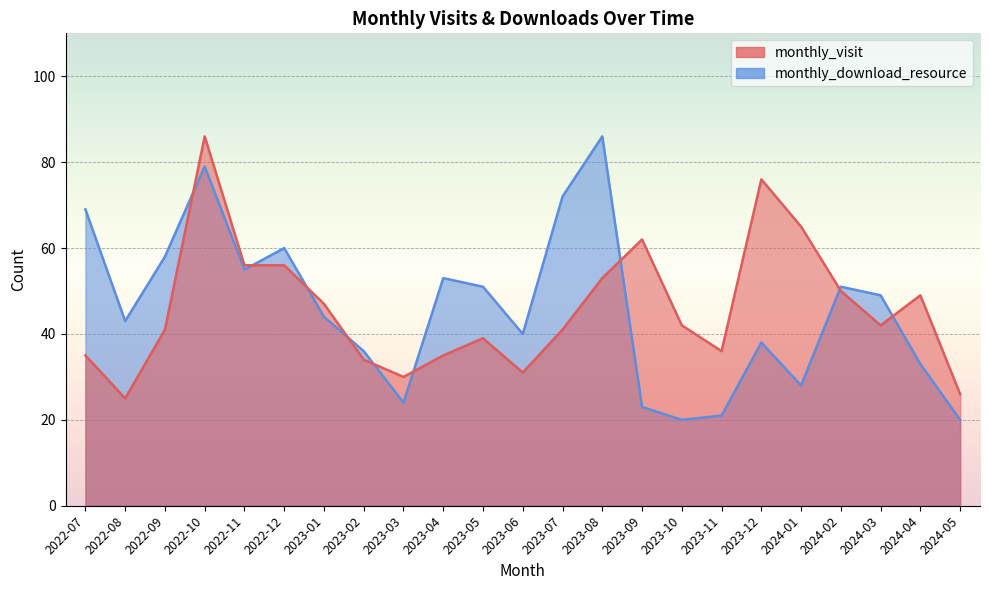

What value does the monthly_visit series have at 2023-06?

31